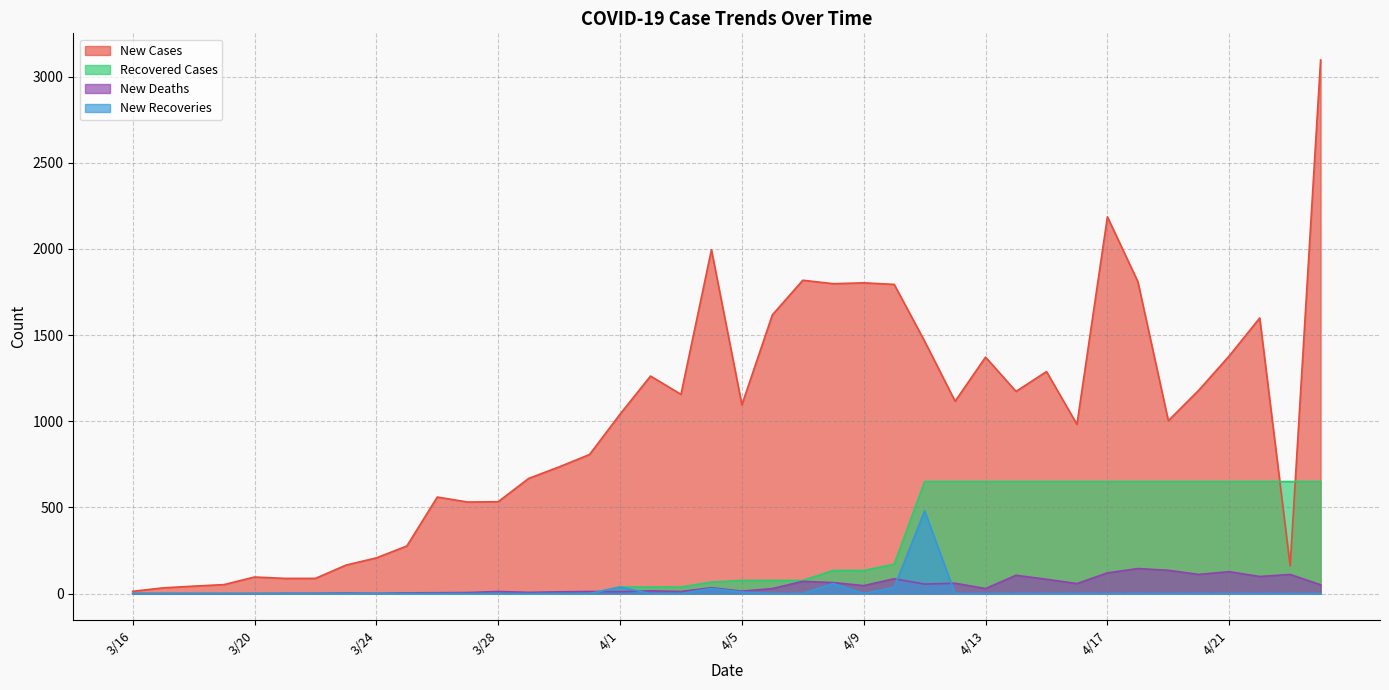

What is the total value across all series at 3/16?

13